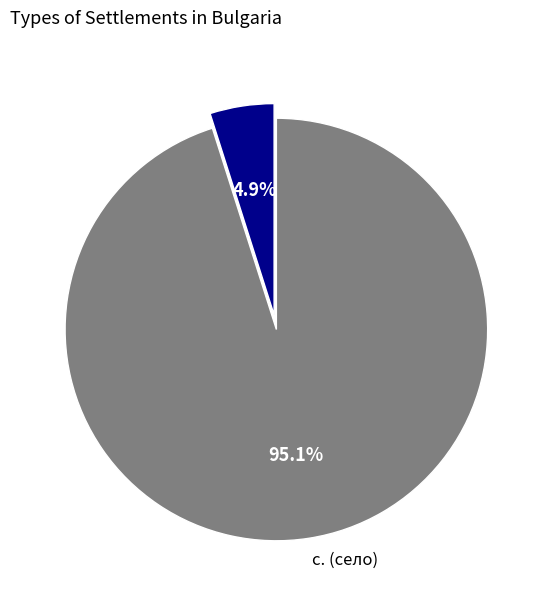

Count the number of slices in the pie.

2